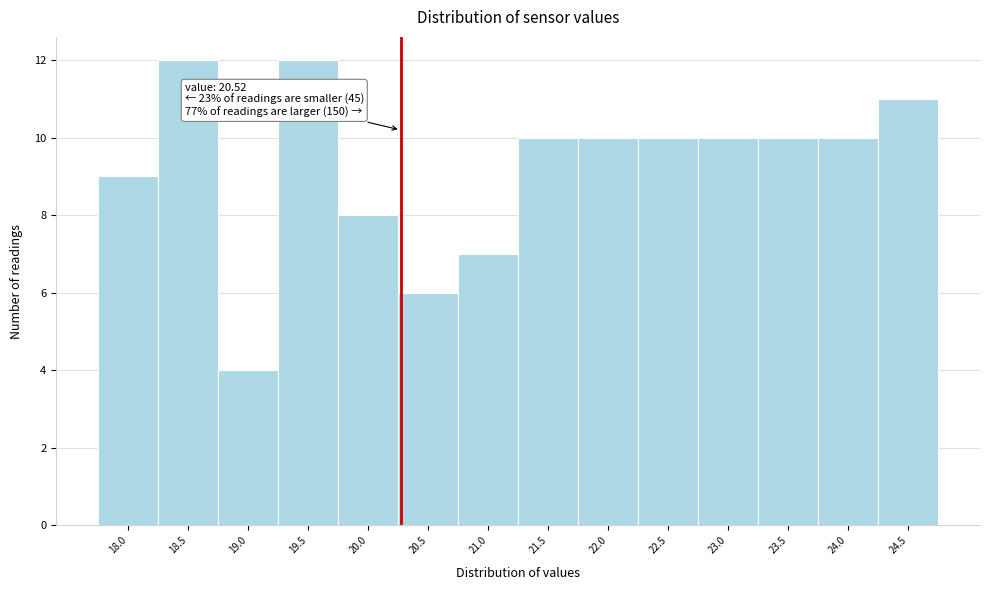

Reading left to right, extract all data points from this chart.

9	12	4	12	8	6	7	10	10	10	10	10	10	11